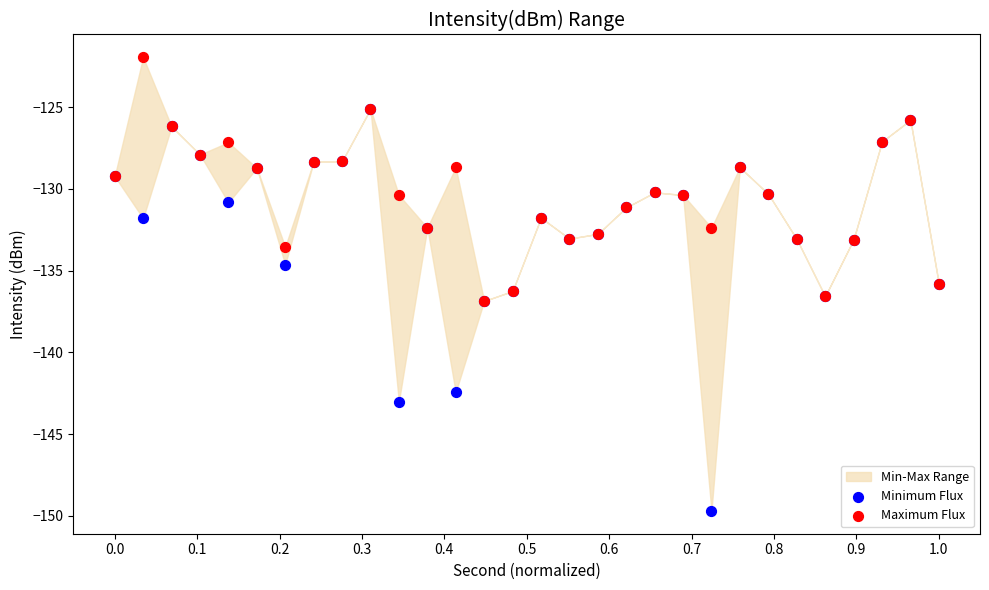

Across all series, what Y value is closest to -135?

-134.6